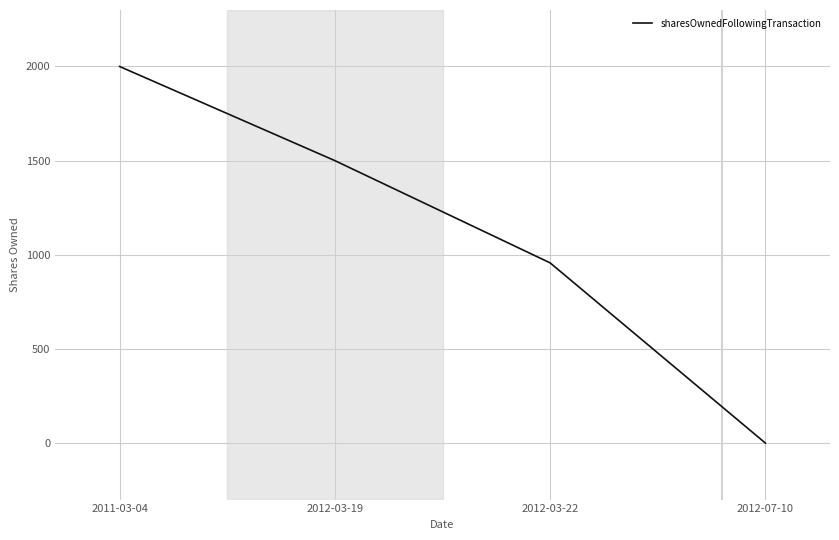

Is this an area chart (filled region under the line)?

No